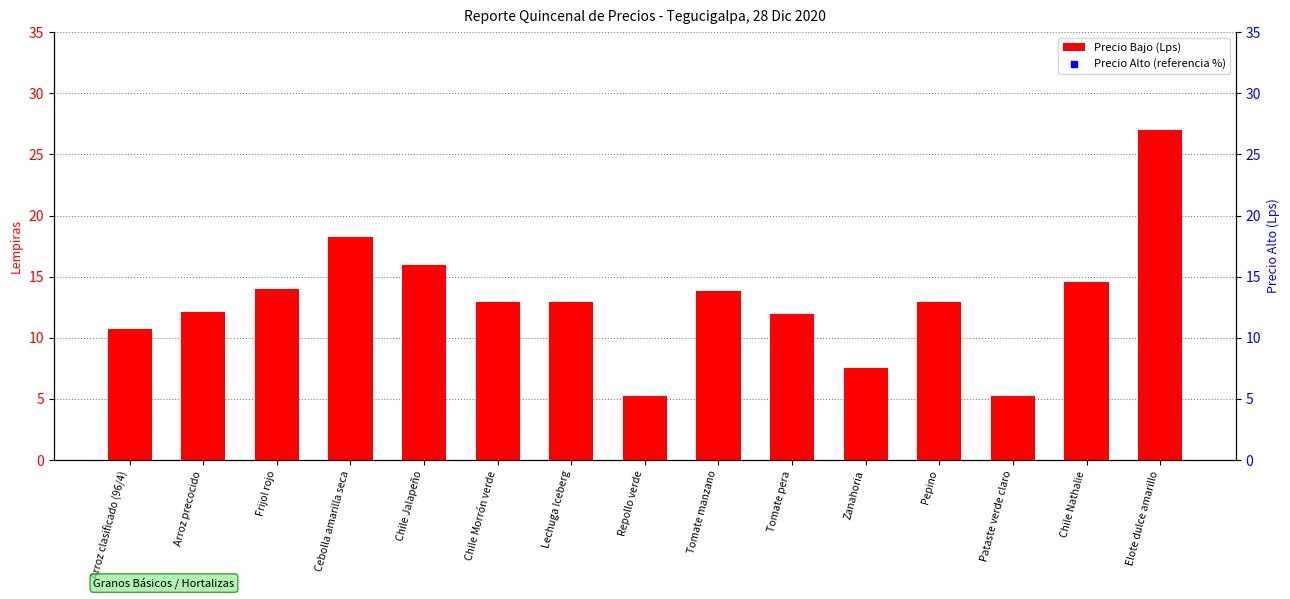

The Precio Alto (referencia %) series shows 170.6 at Frijol rojo. True or false?

False